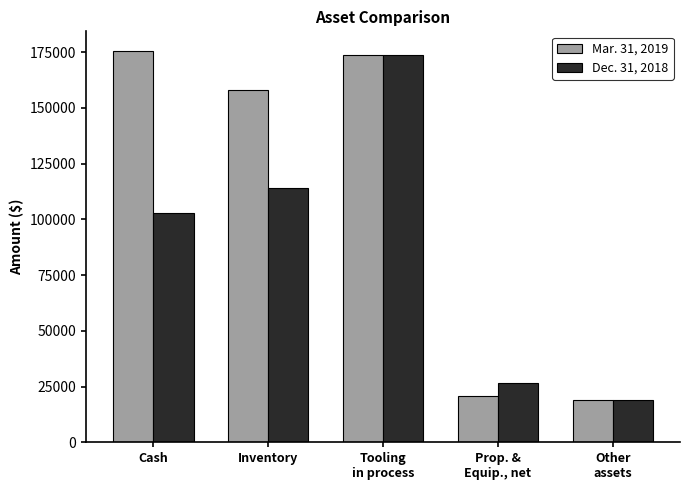

What is the greatest value displayed?

175504